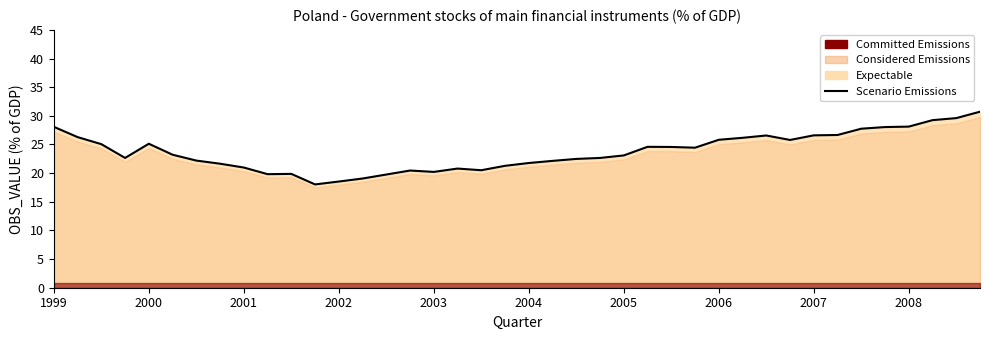

The value at 18 is 20.5. True or false?

True